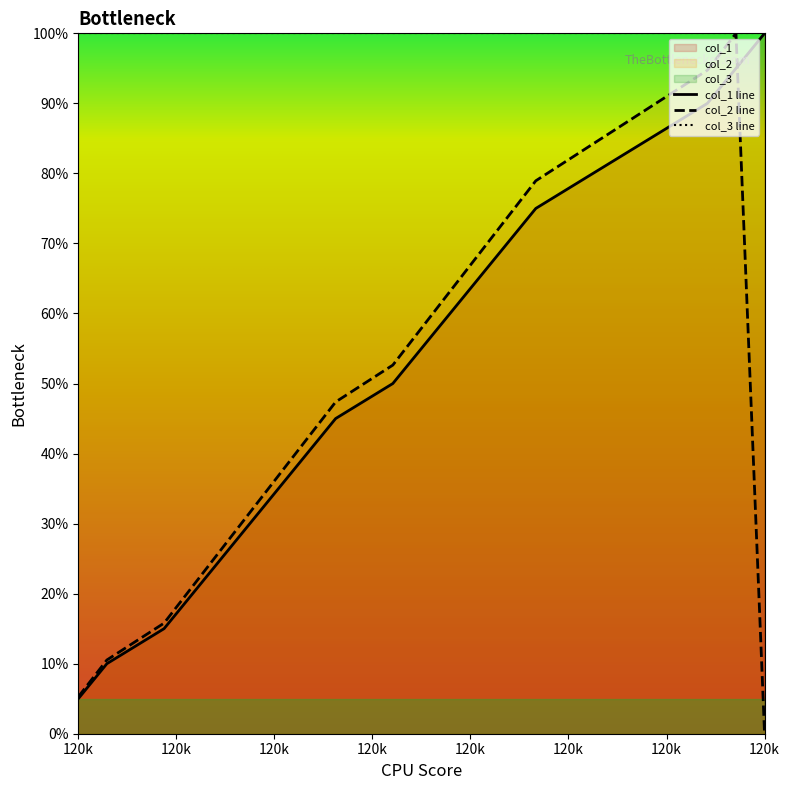

Is it true that col_2 equals 63.2 at 120014?

True